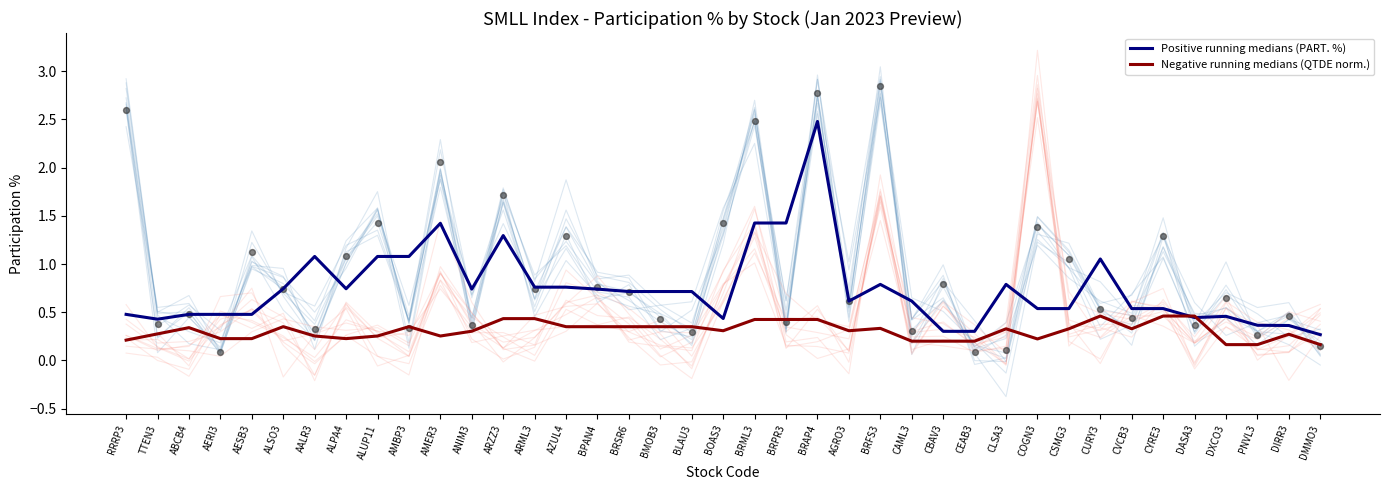

The Positive running medians (PART. %) series shows 1.4 at AMER3. True or false?

True